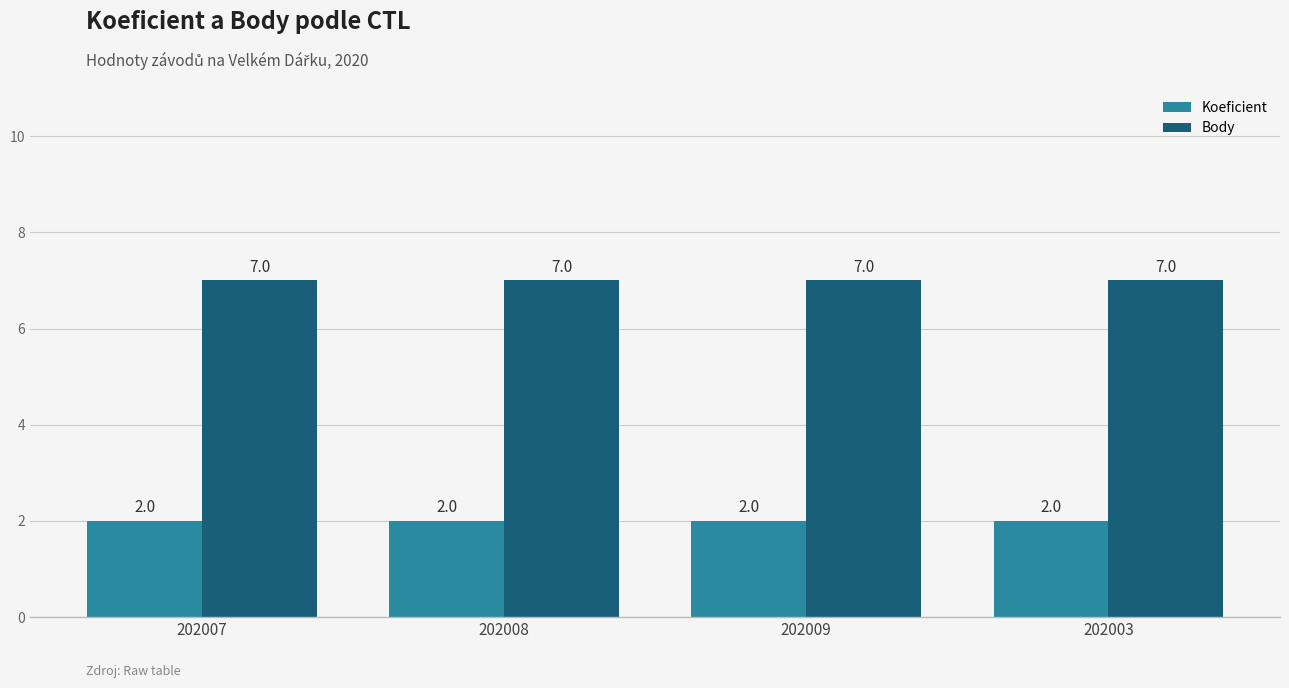

Is it true that Body equals 7 at 202009?

True